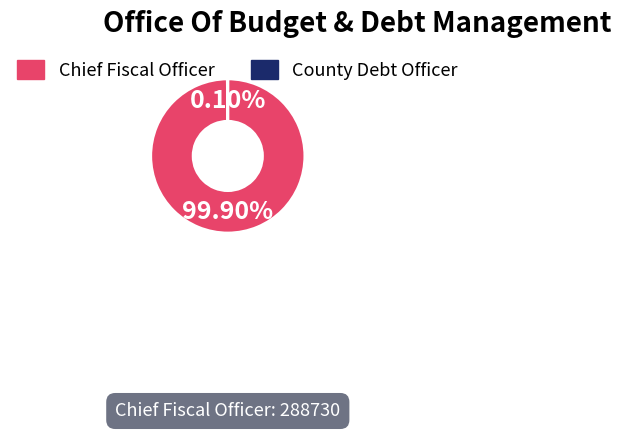

Is there any slice that represents more than half of the pie?

Yes